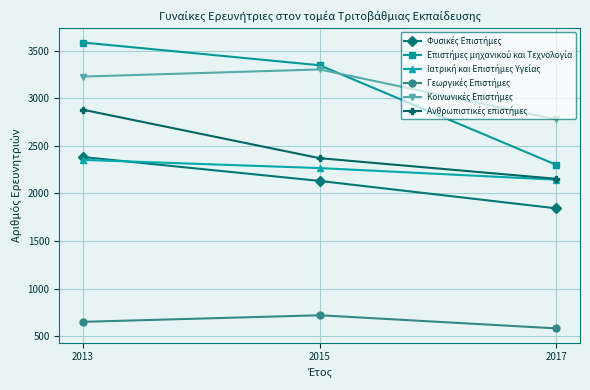

At which category is the sum across all series the highest?

2013